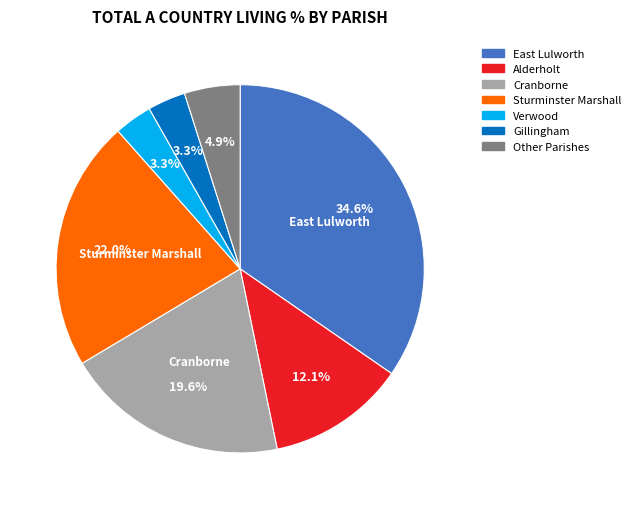

Does any single category account for the majority?

No